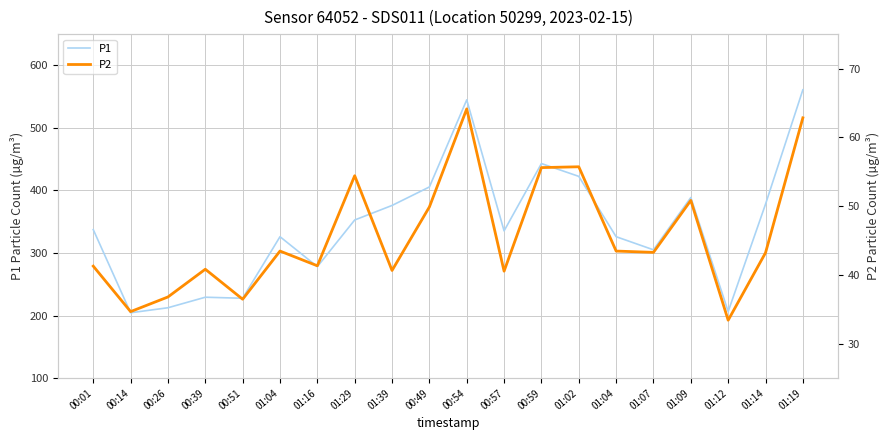

Reading right to left, what are all the values shown in this chart?

P1: 561.0	378.1	206.4	388.8	305.2	326.1	422.6	443.1	335.4	544.9	405.6	376.1	352.9	278.3	326.1	227.7	229.4	212.6	204.5	337.5
P2: 62.8	43.2	33.4	50.8	43.3	43.5	55.7	55.6	40.5	64.1	49.9	40.6	54.4	41.3	43.5	36.5	40.8	36.8	34.7	41.3